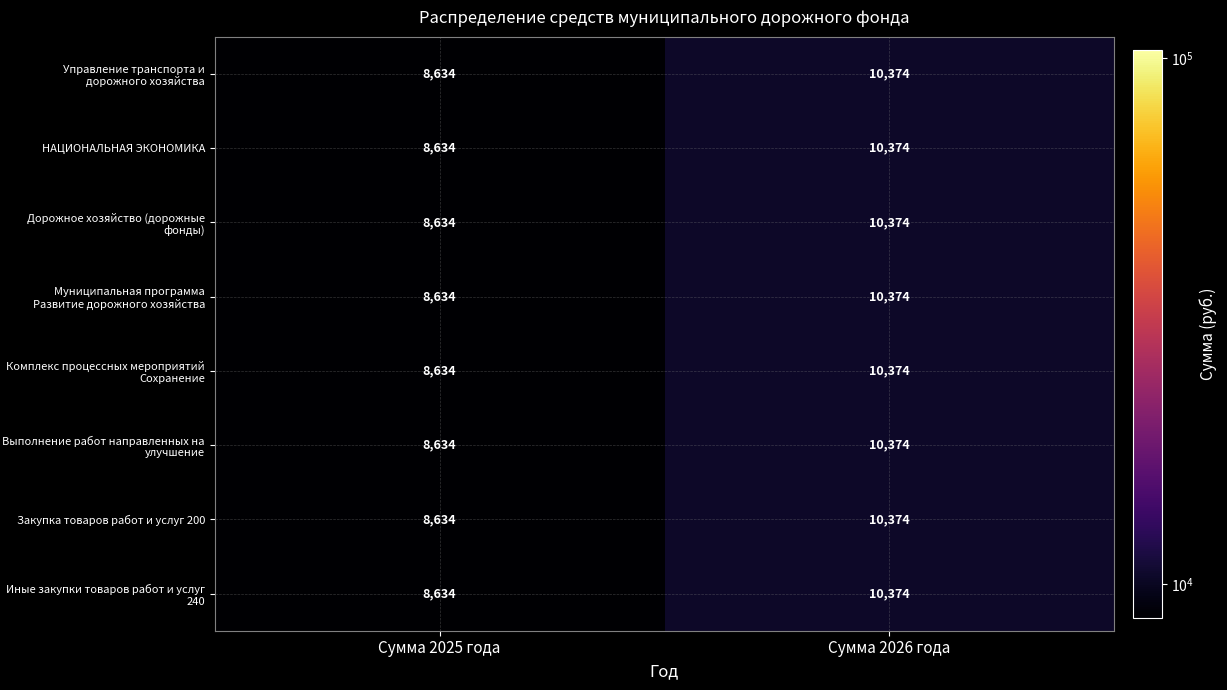

What is the approximate value of Дорожное хозяйство (дорожные фонды) at Сумма 2025 года, to the nearest 10?

8630